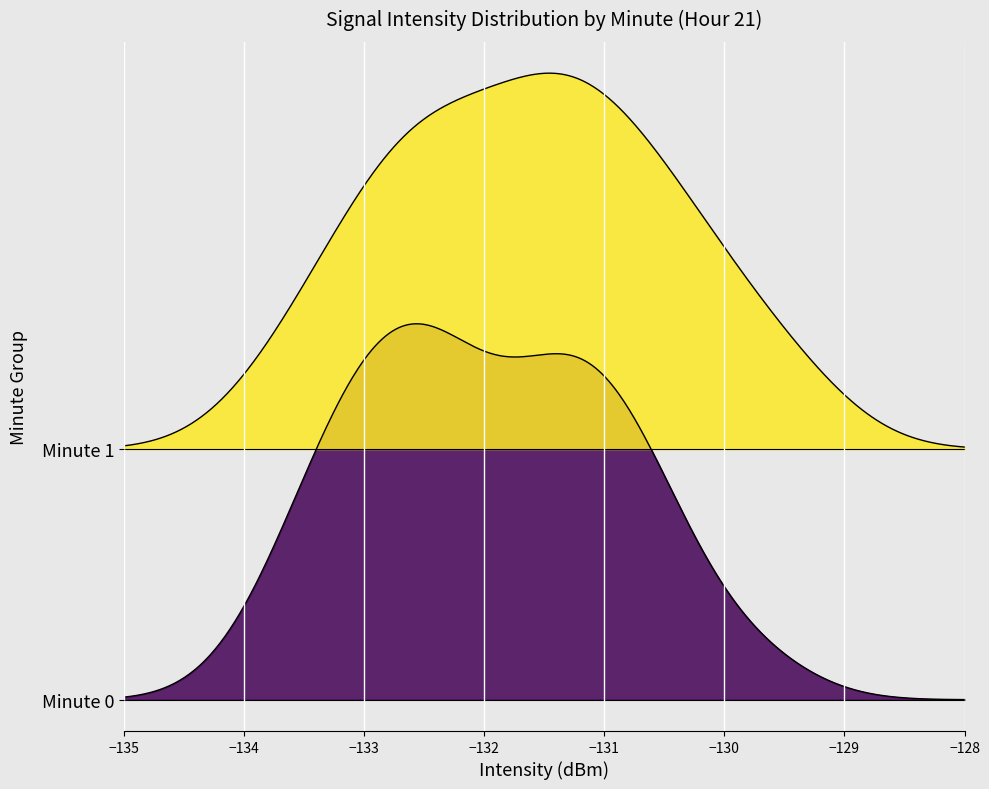

What is the difference between the highest and lowest values at 9?

4.3